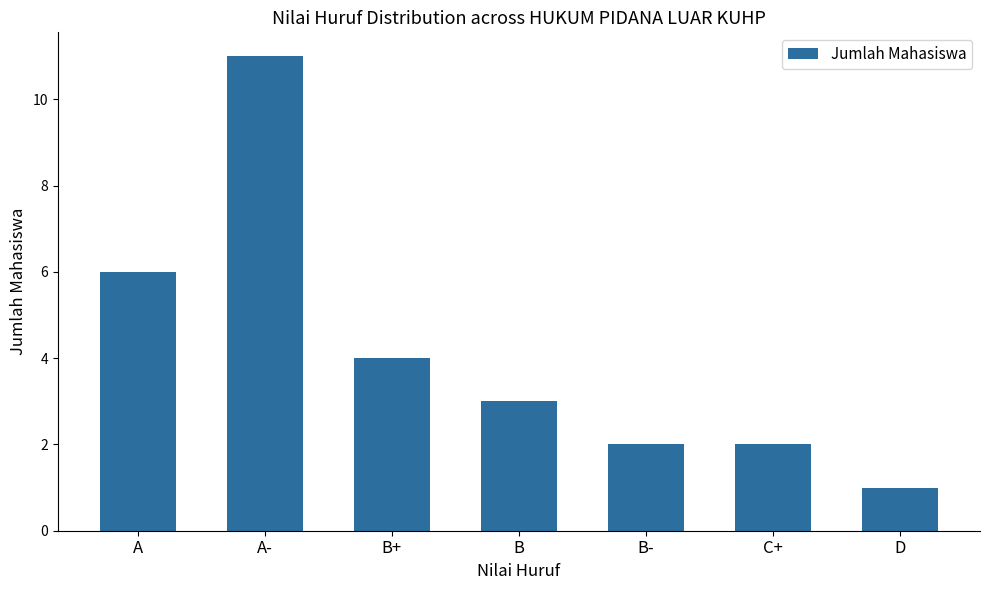

How many values are below 3?

3